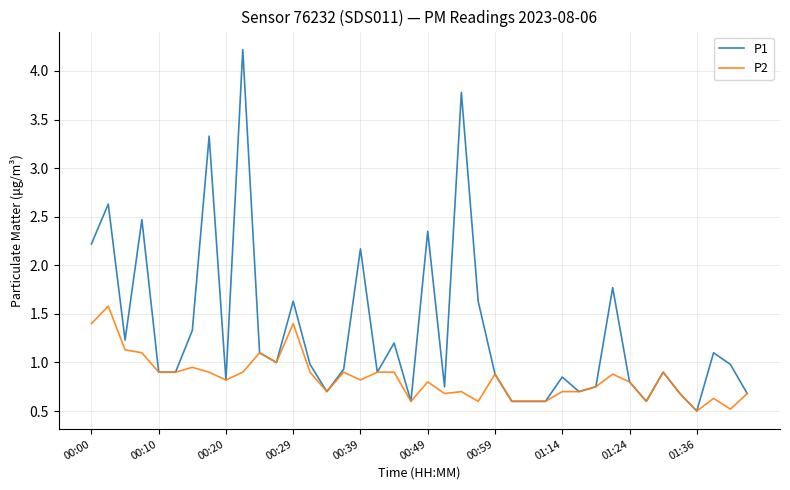

List the series in order of their peak value, lowest first.

P2, P1